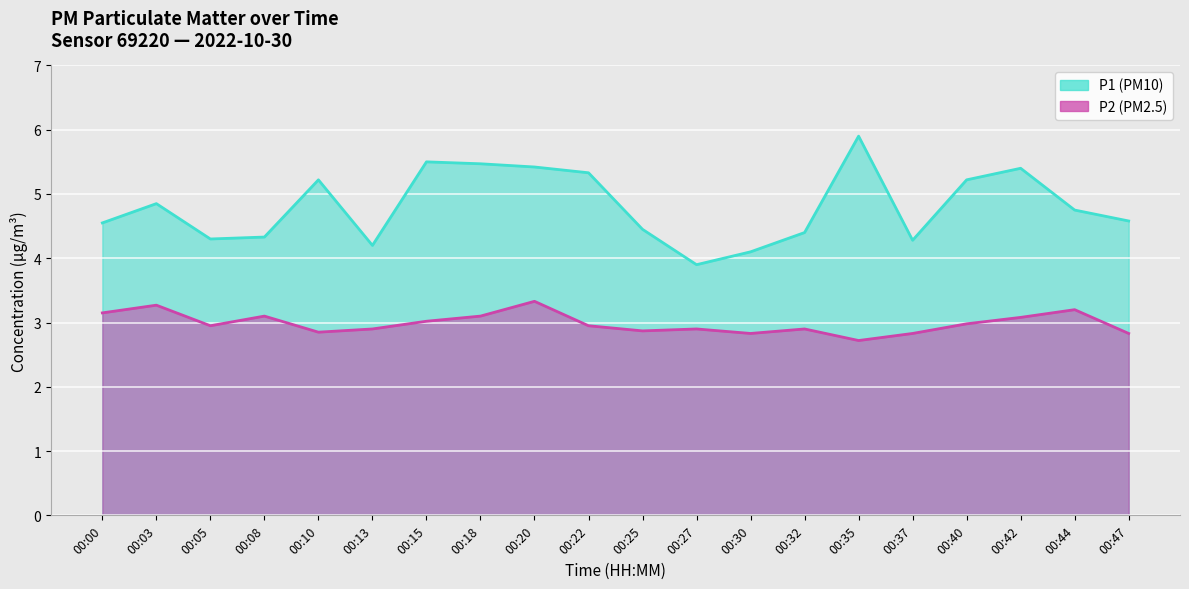

True or false: P1 and P2 cross at least once.

False